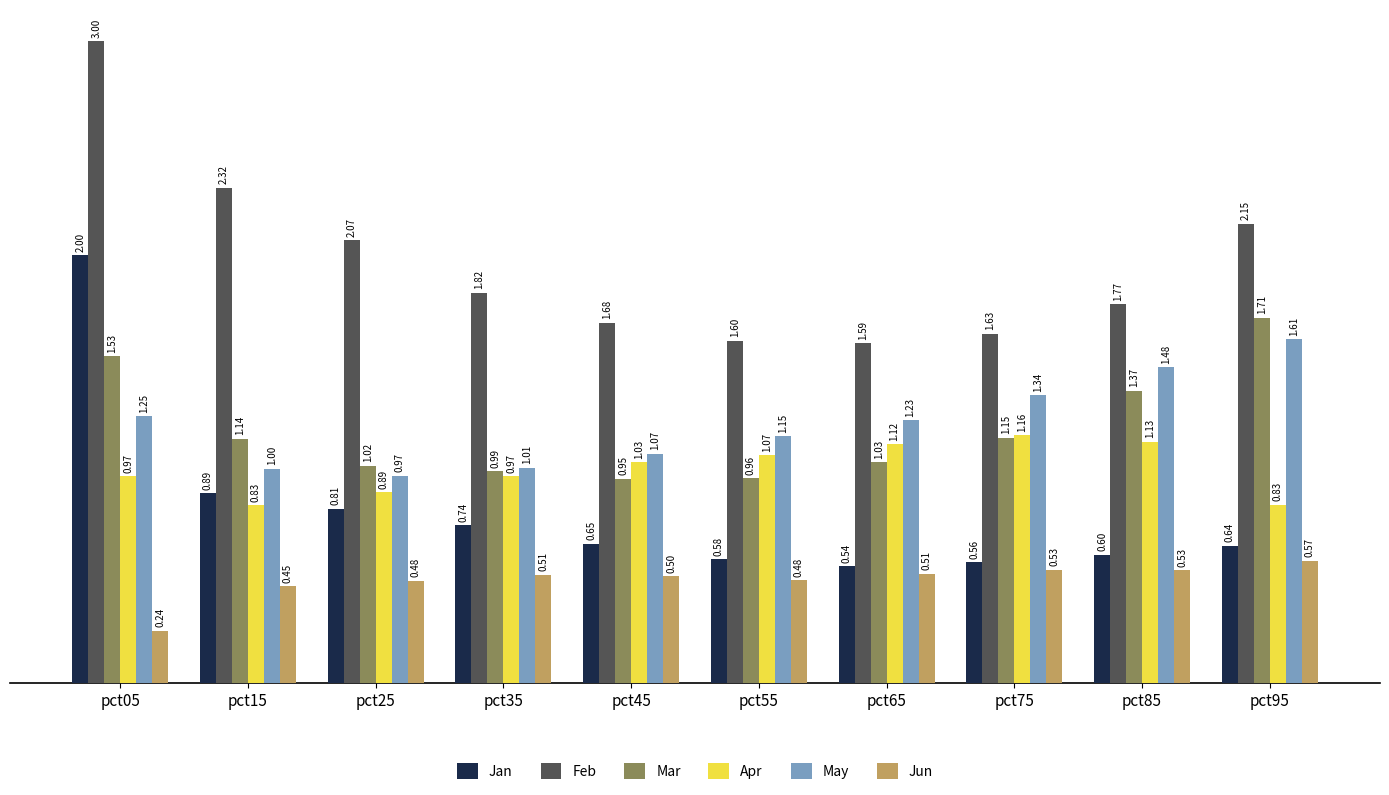

Which label corresponds to the smallest value in the chart?

pct05